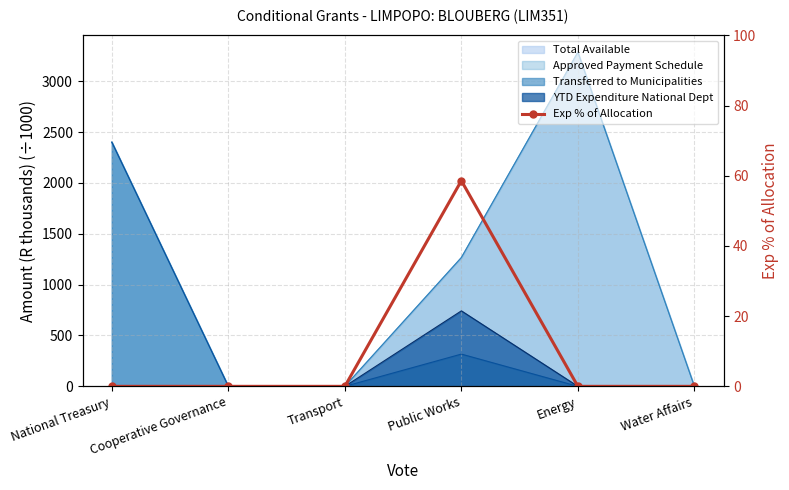

How many lines are shown in the chart?

1